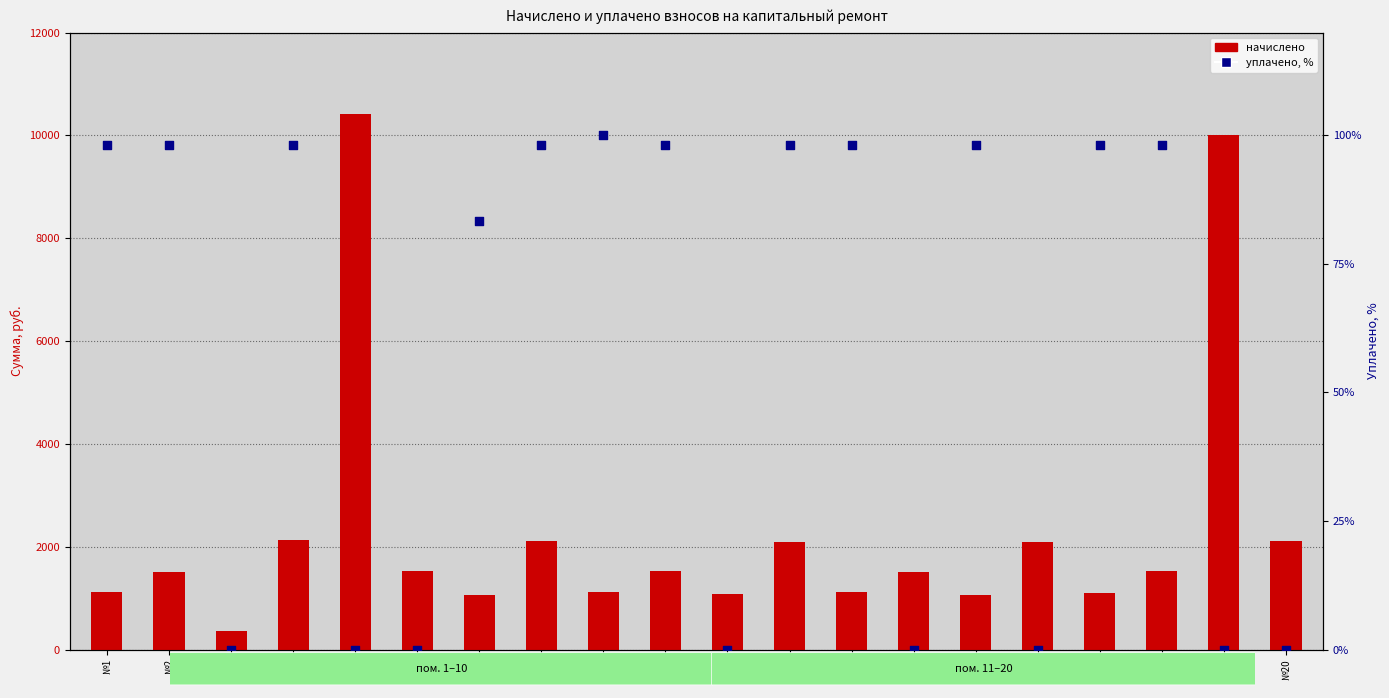

Which series contains the lowest Y value?

уплачено, %